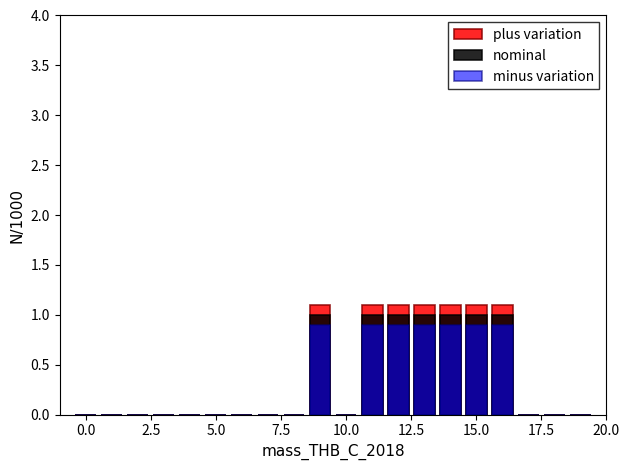

Which series has the largest total across all categories?

plus variation